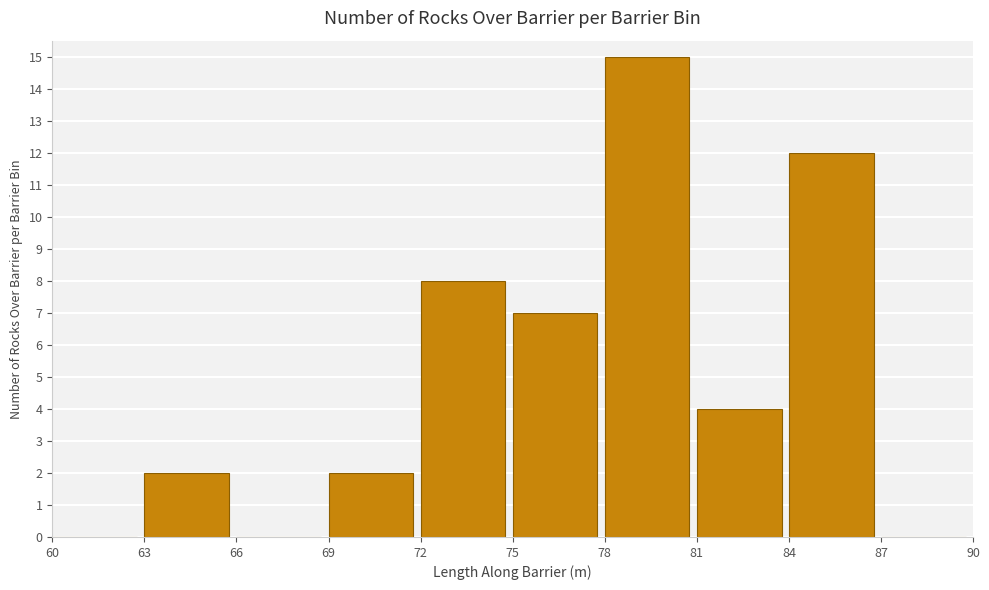

Over which range of the x-axis is the bar tallest?

78 to 81